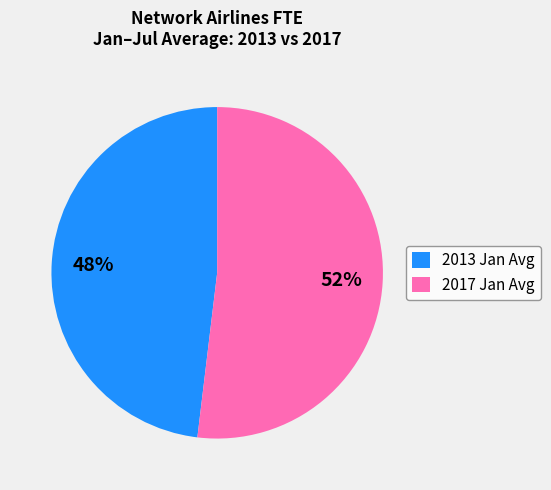

How many segments does this pie chart have?

2